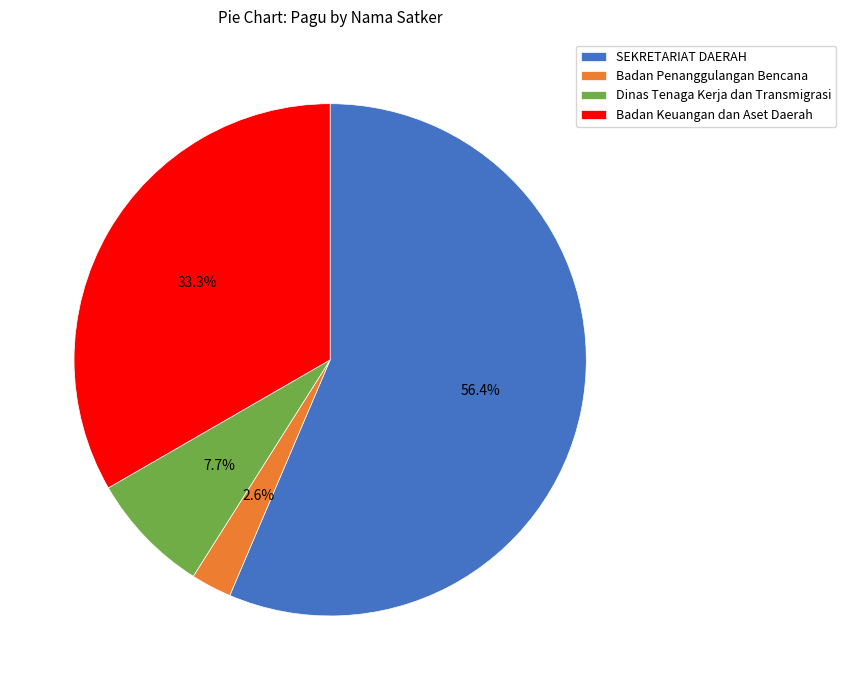

What percentage is NOT represented by Badan Keuangan dan Aset Daerah?

66.7%